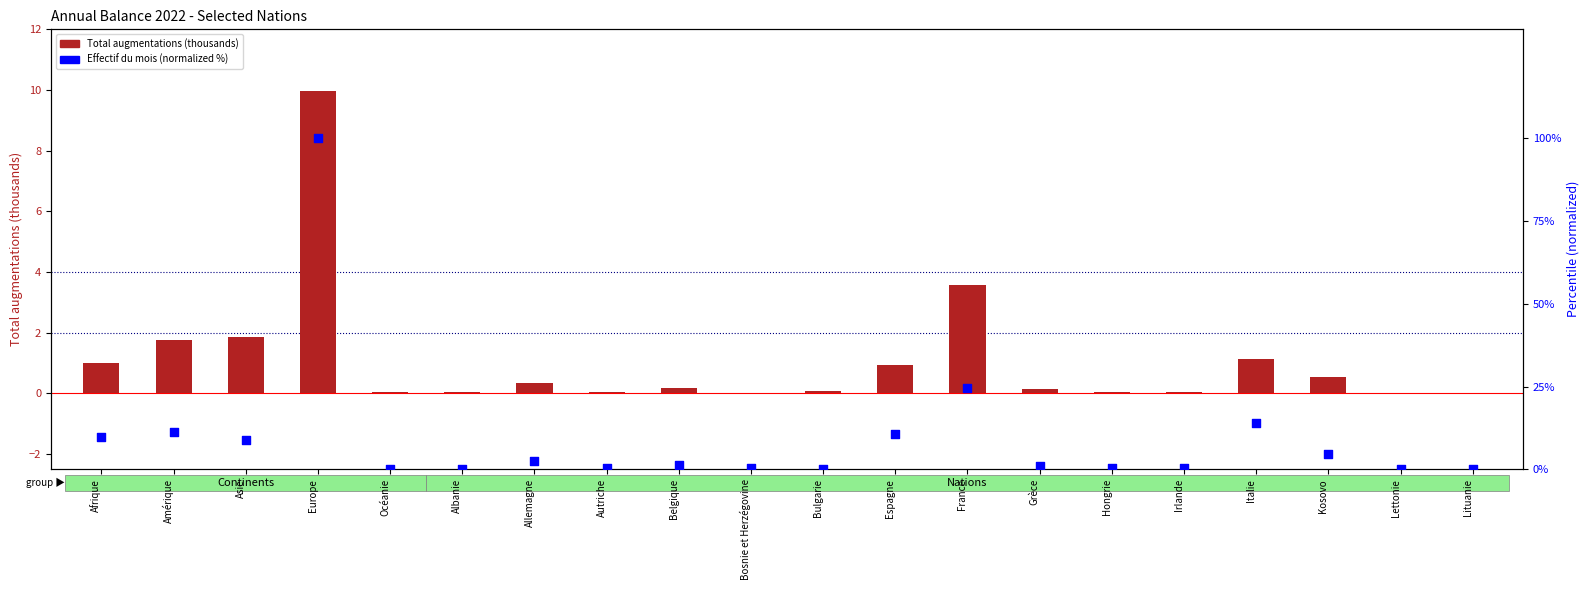

What is the total value across all series at Kosovo?

5.2